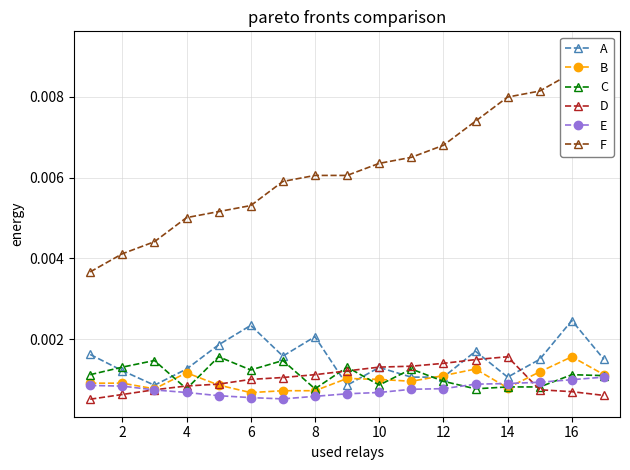

Rank the series by their maximum value, from highest to lowest.

F, A, B, C, D, E